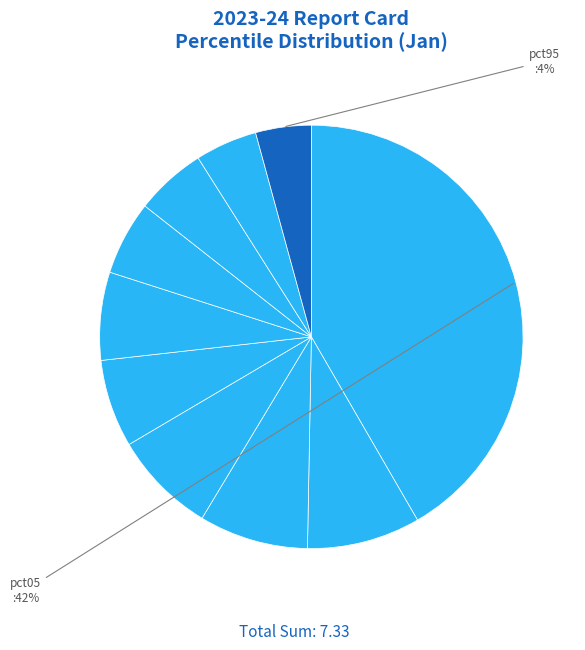

To the nearest percent, what is the average slice percentage?

10%